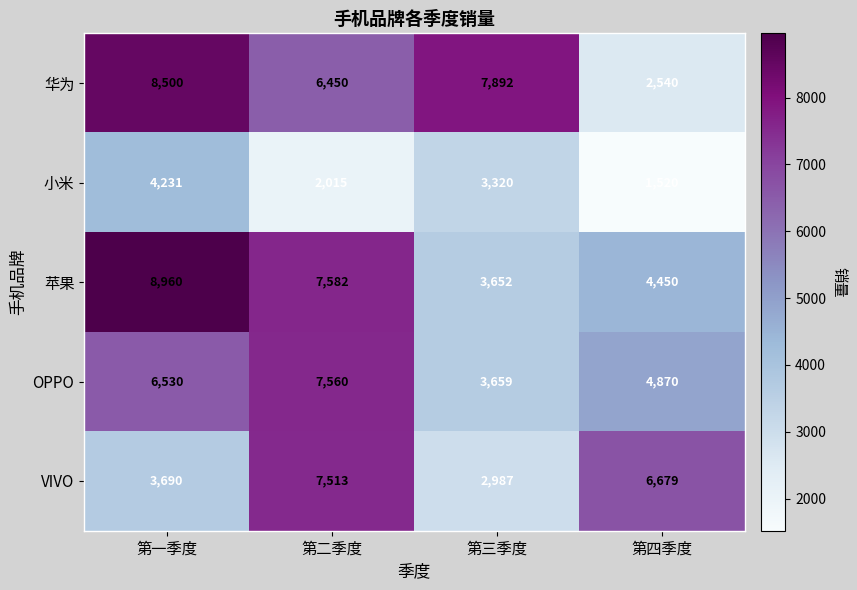

Reading right to left, list all the values displayed in this chart.

华为: 2540	7892	6450	8500
小米: 1520	3320	2015	4231
苹果: 4450	3652	7582	8960
OPPO: 4870	3659	7560	6530
VIVO: 6679	2987	7513	3690